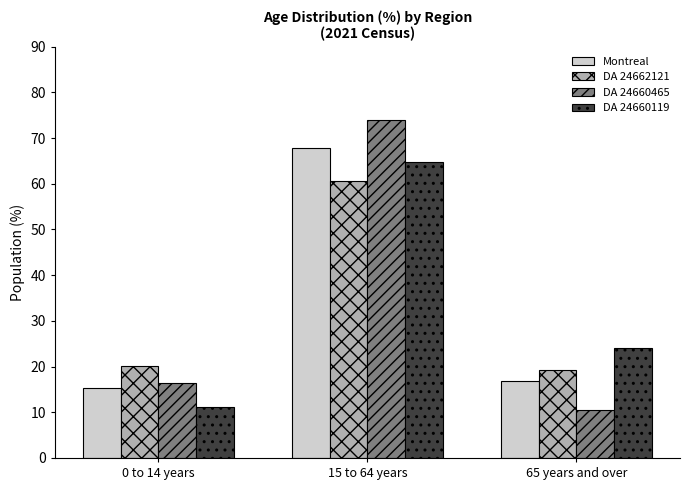

What is the sum of all DA 24660465 values?

100.9